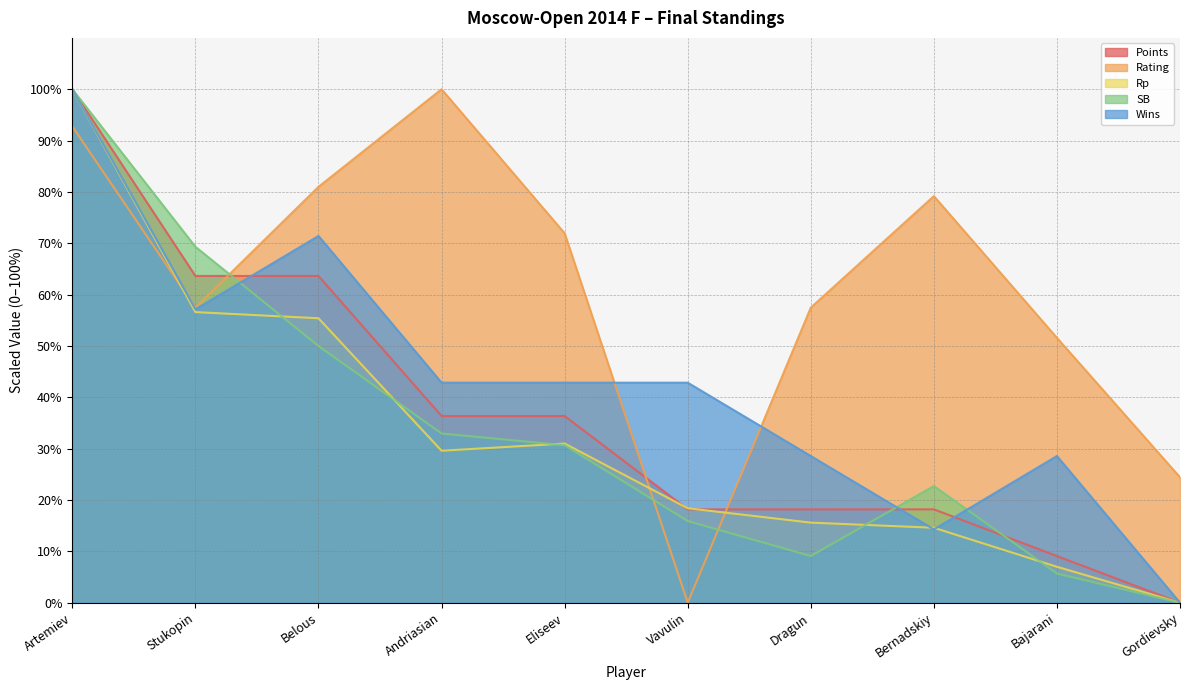

Which series has the largest range (max minus min)?

Points